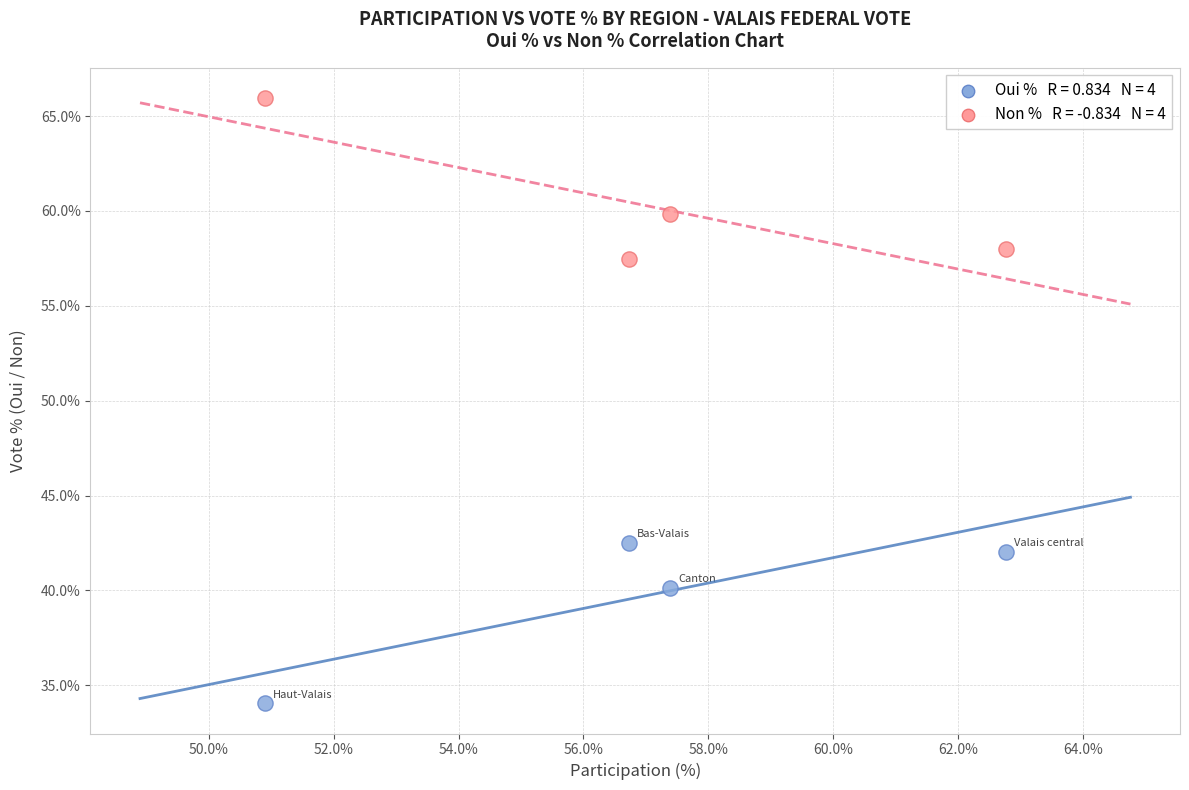

Across all data points, what is the average X value?

56.9